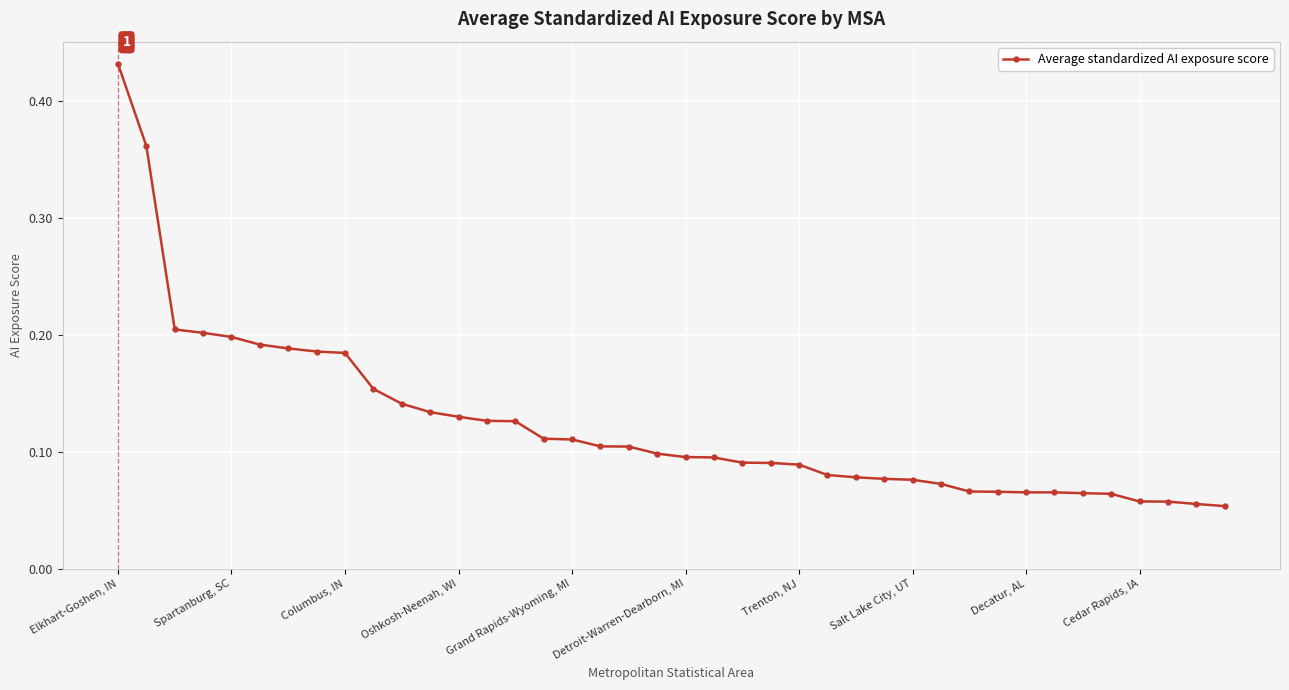

How many values are between 0 and 1?

40